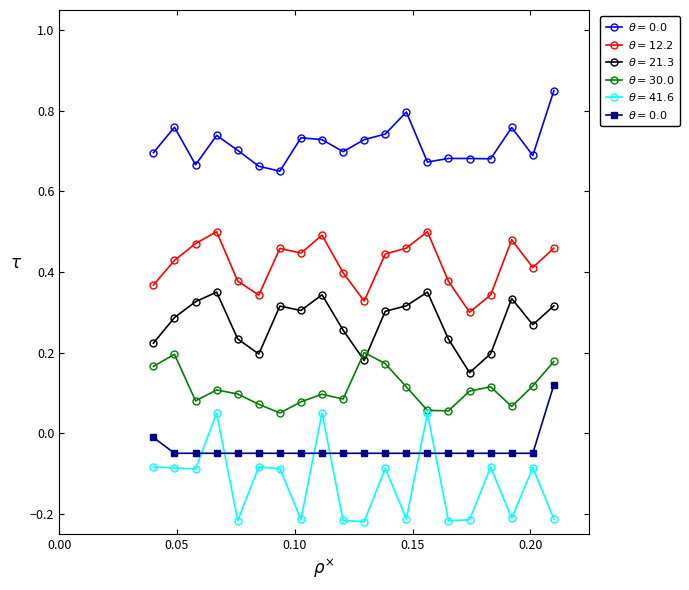

True or false: dnbrad has a value of 1.0 at 138796.

False